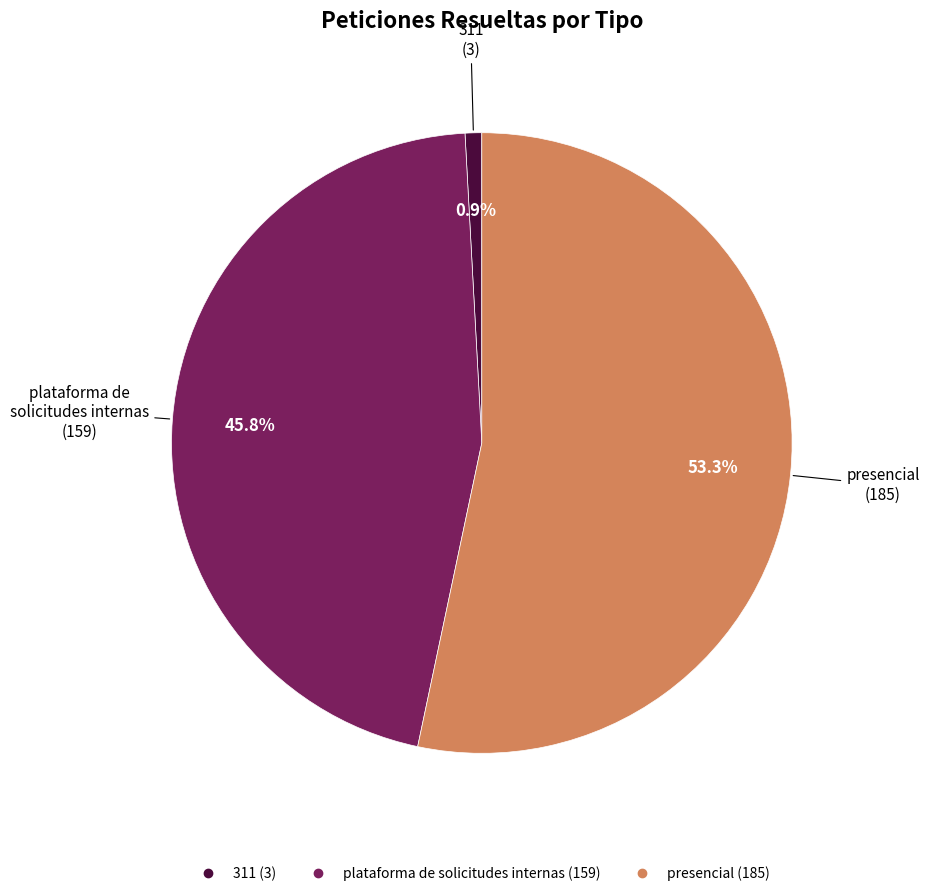

Is the sum of presencial and 311 greater than half?

Yes